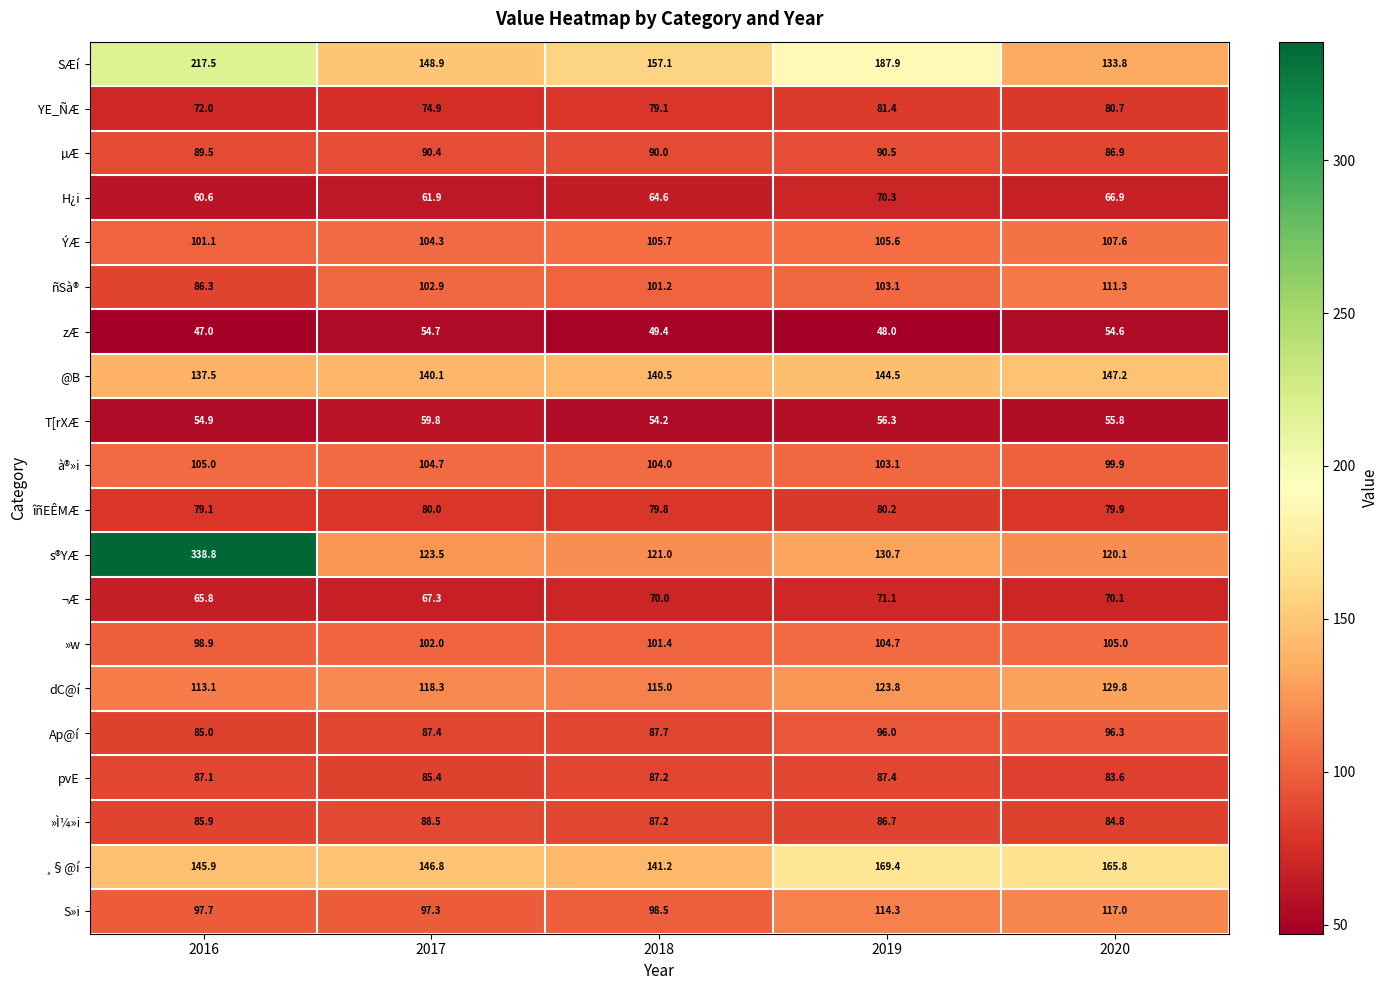

The H¿i series shows 88.0 at 2017. True or false?

False